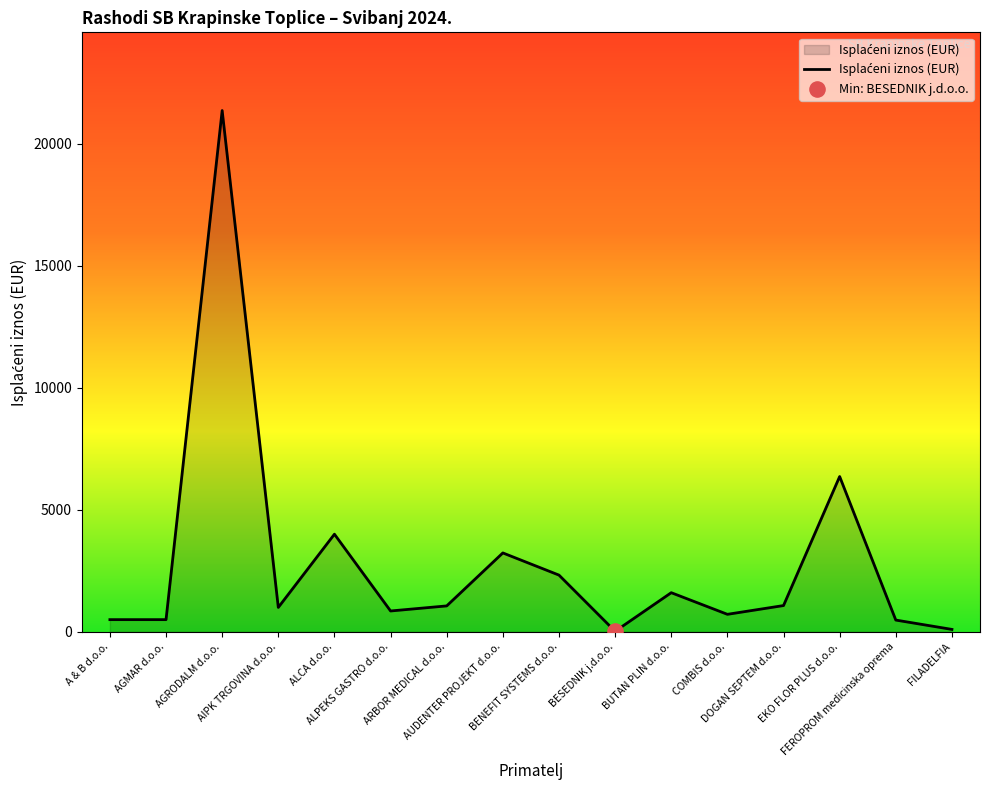

What is the change in value from A & B d.o.o. to FILADELFIA?

-400.0